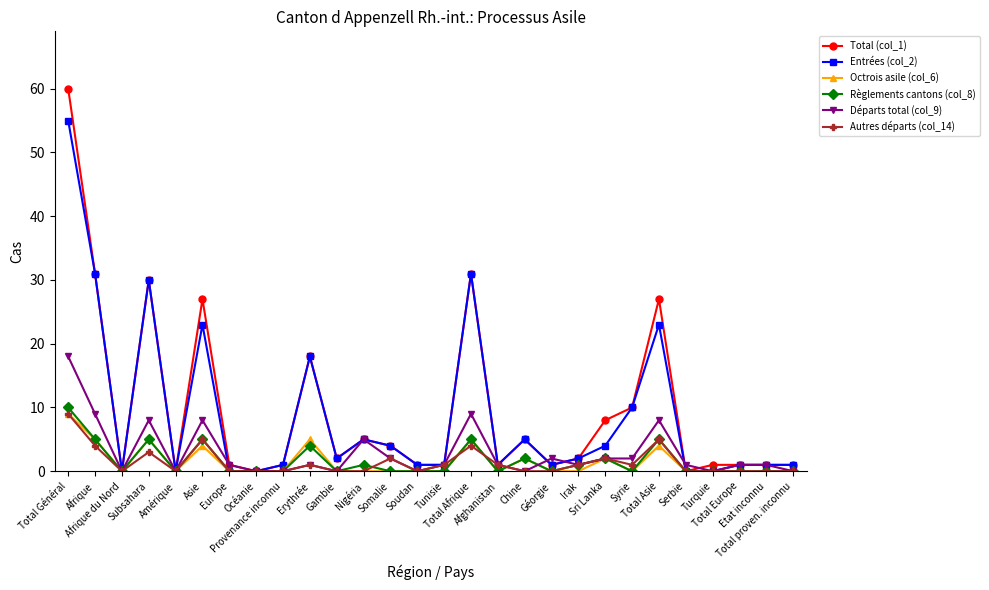

What is the average value of the Total (col_1) series?

10